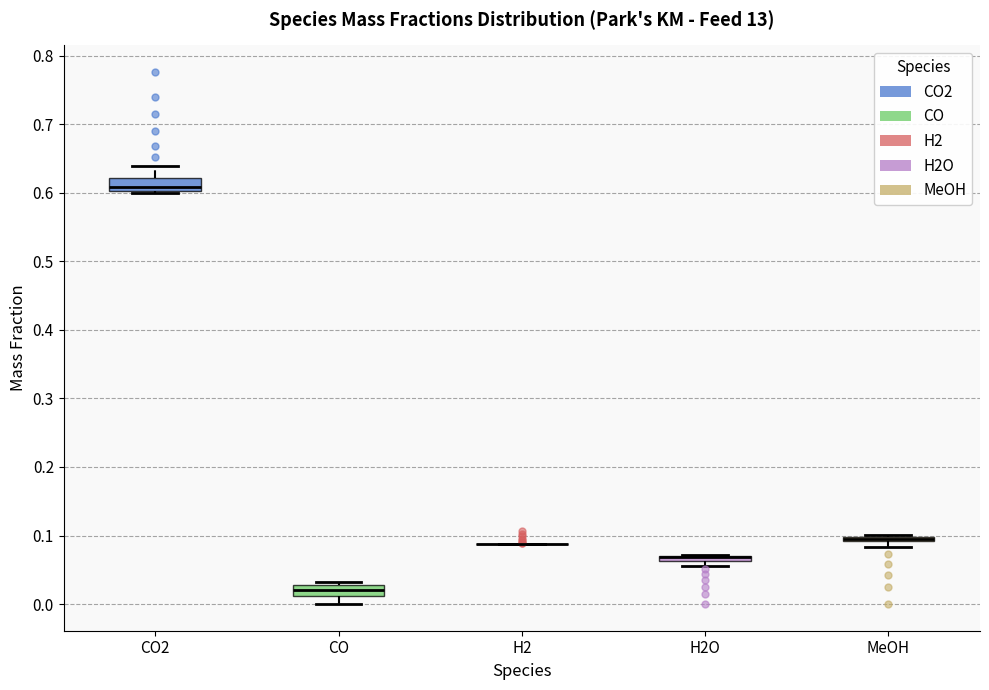

Where is the upper edge of the box for CO2 on the y-axis? The values are not printed on the chart, so give them approximately, as read against the axis.

0.62